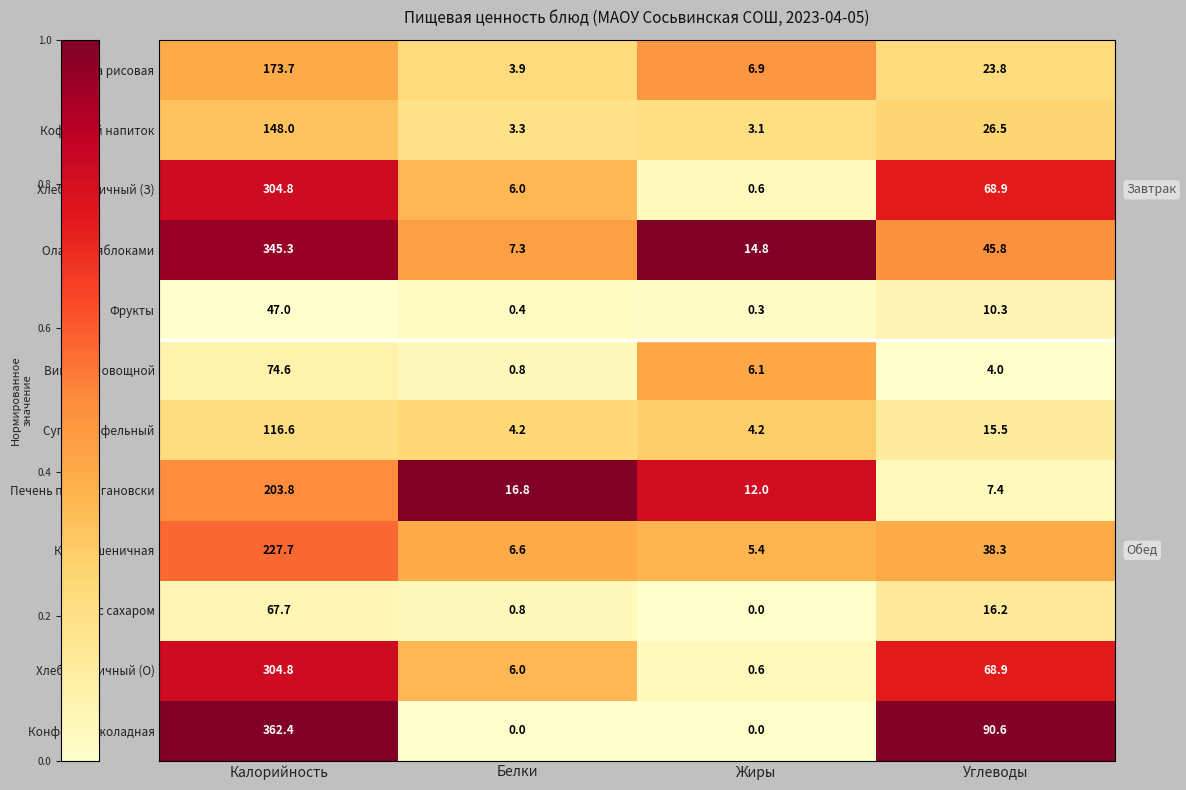

What value does the Каша рисовая series have at Белки?

3.9